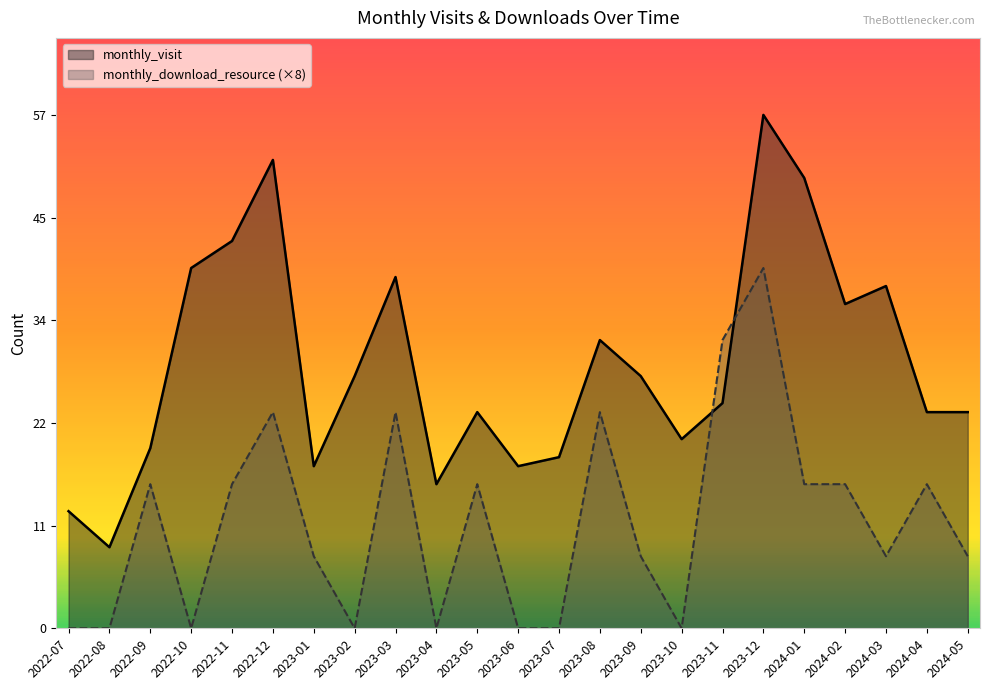

Which series changed the most between 2022-08 and 2024-01?

monthly_visit